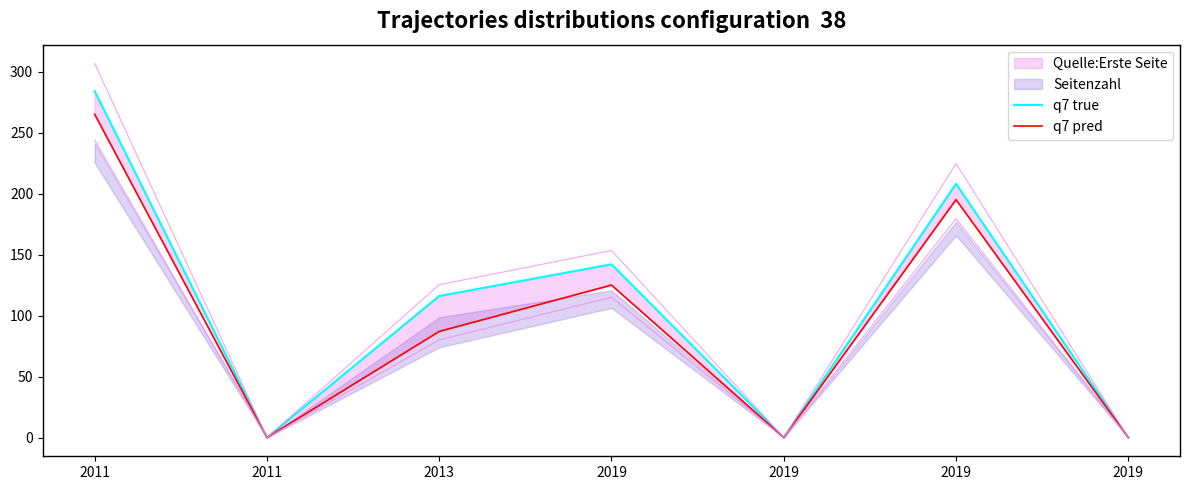

True or false: q7 true has a value of 206 at 2019.

False